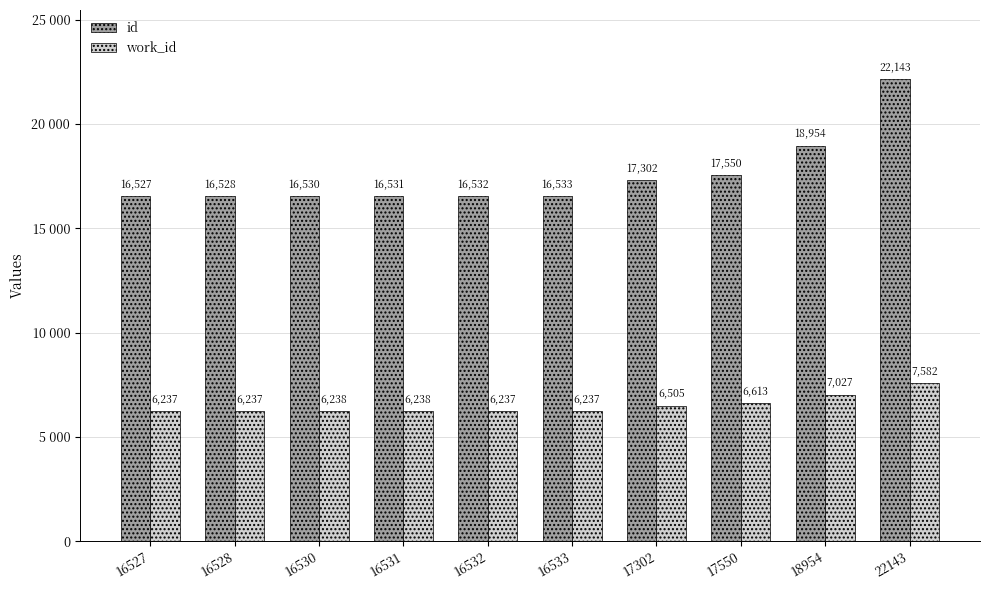

The id series shows 5658 at 16533. True or false?

False